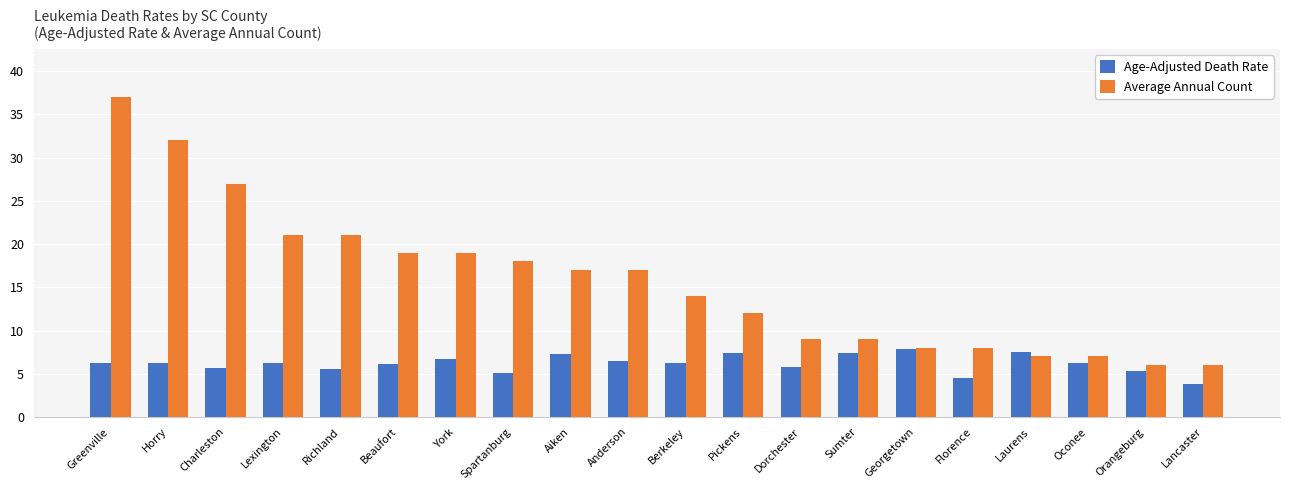

What is the spread (max minus min) of values at Spartanburg?

12.9